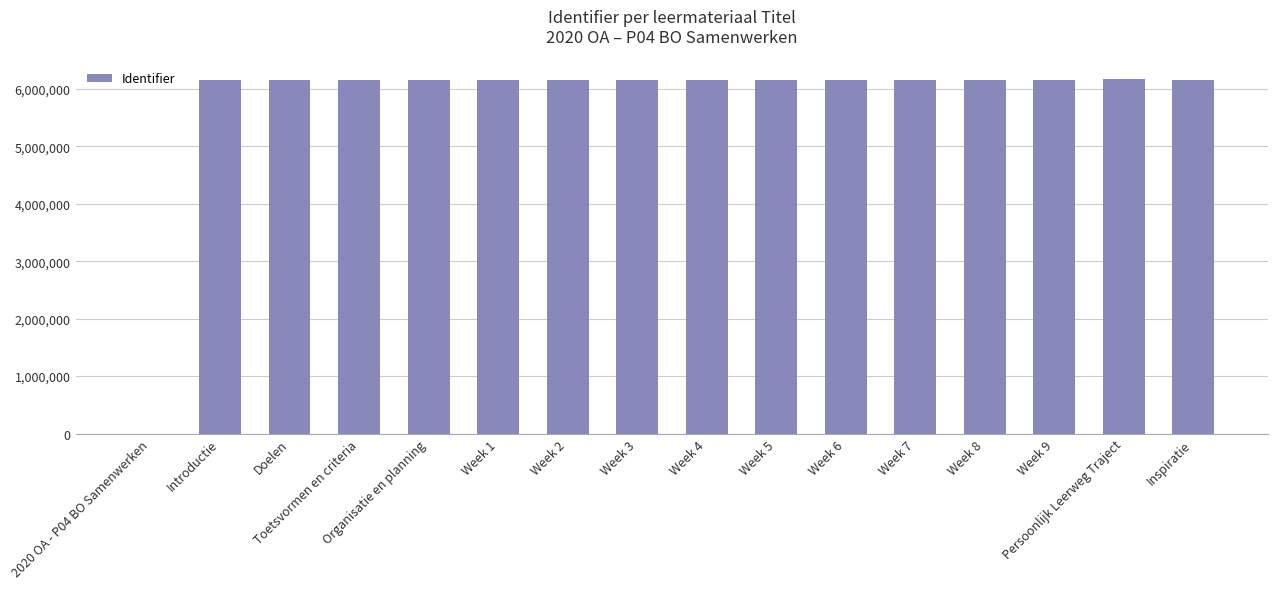

Reading right to left, extract all data points from this chart.

Inspiratie=6156061	Persoonlijk Leerweg Traject=6179272	Week 9=6156059	Week 8=6156057	Week 7=6156055	Week 6=6156053	Week 5=6156051	Week 4=6156049	Week 3=6156047	Week 2=6156045	Week 1=6156043	Organisatie en planning=6156042	Toetsvormen en criteria=6156040	Doelen=6156038	Introductie=6156035	2020 OA - P04 BO Samenwerken=0